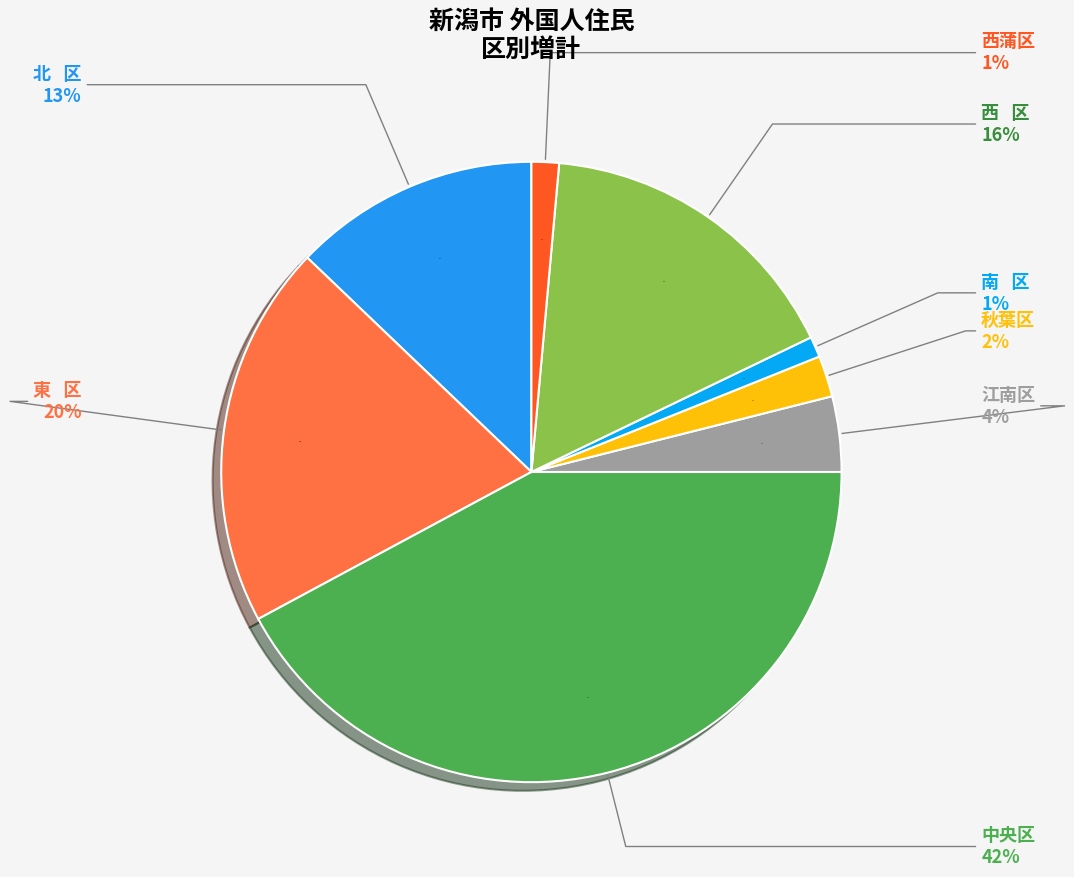

Do 東   区 and 秋葉区 together represent more than half of the pie?

No